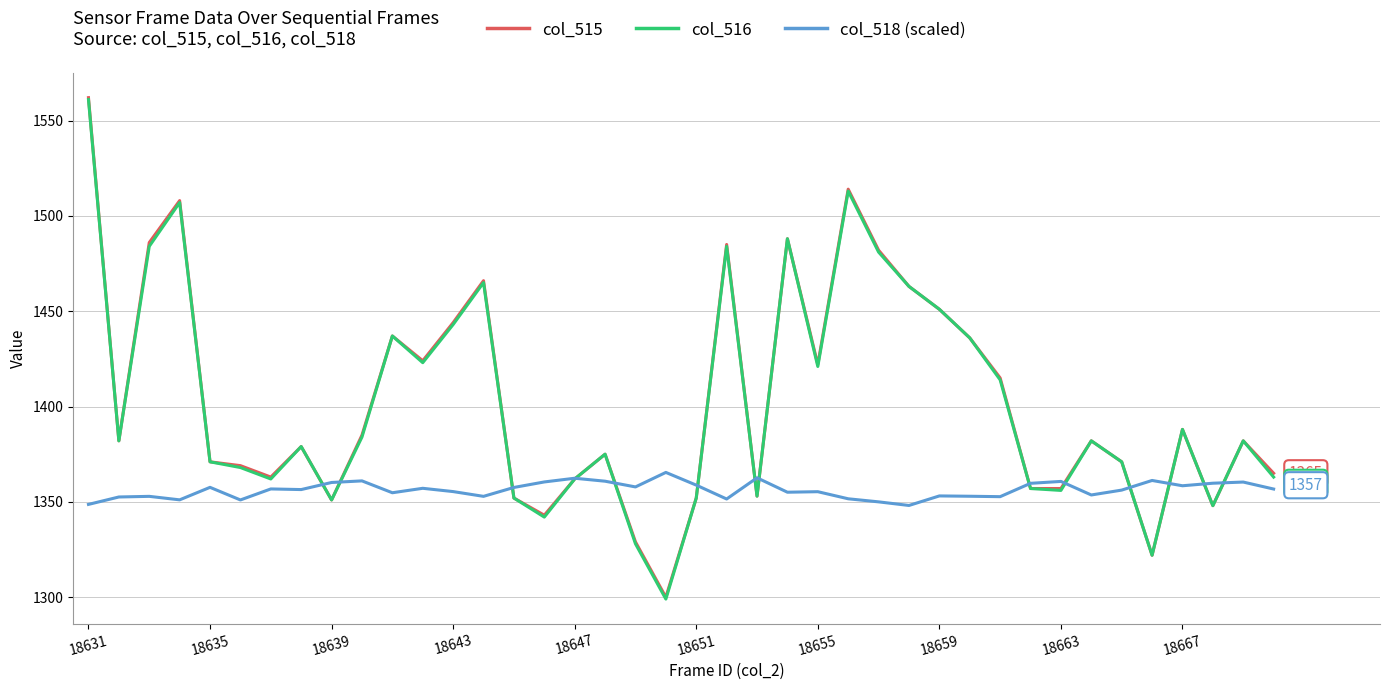

Count the number of data series in this chart.

3